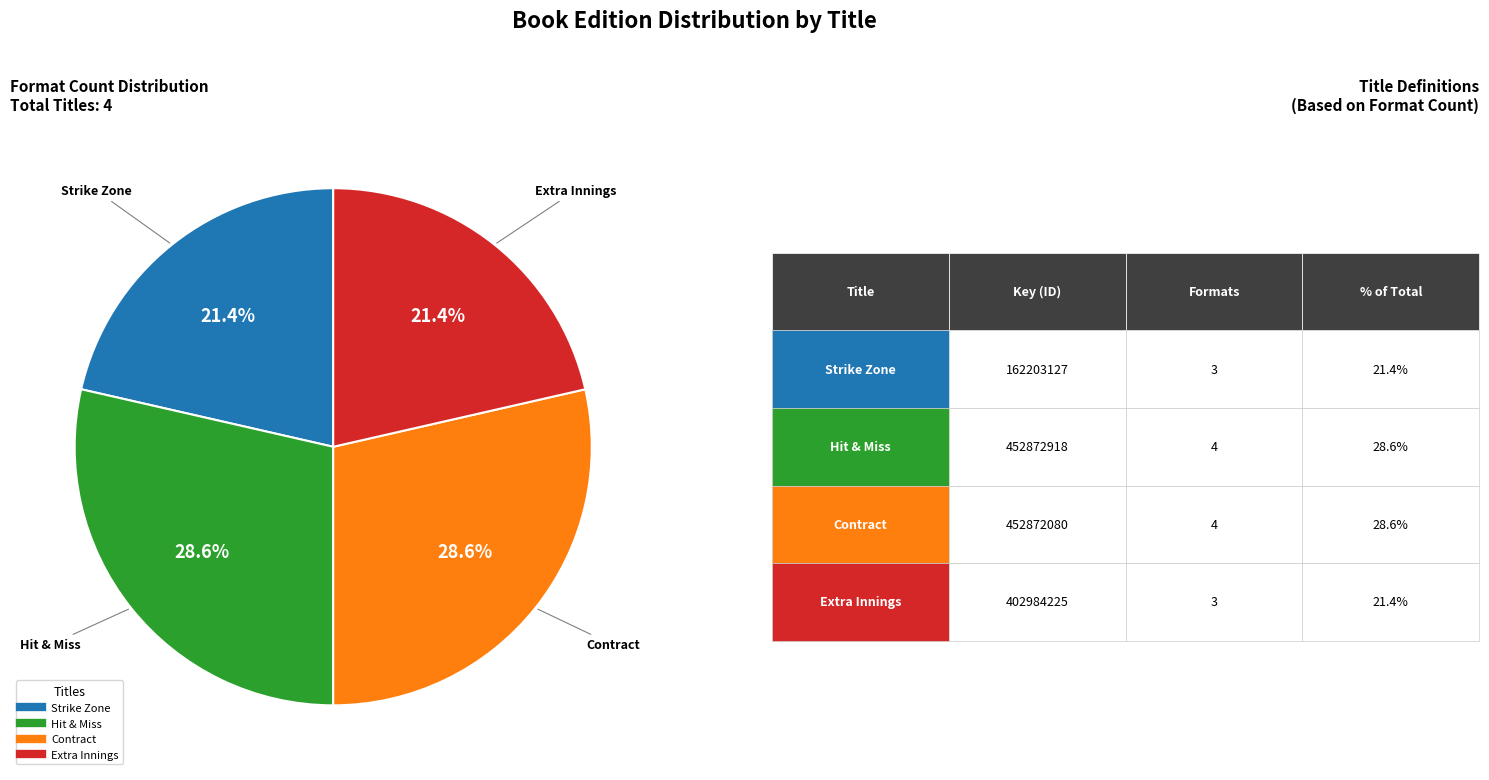

What is the ratio of the value at Contract to the value at Hit & Miss?

1.0